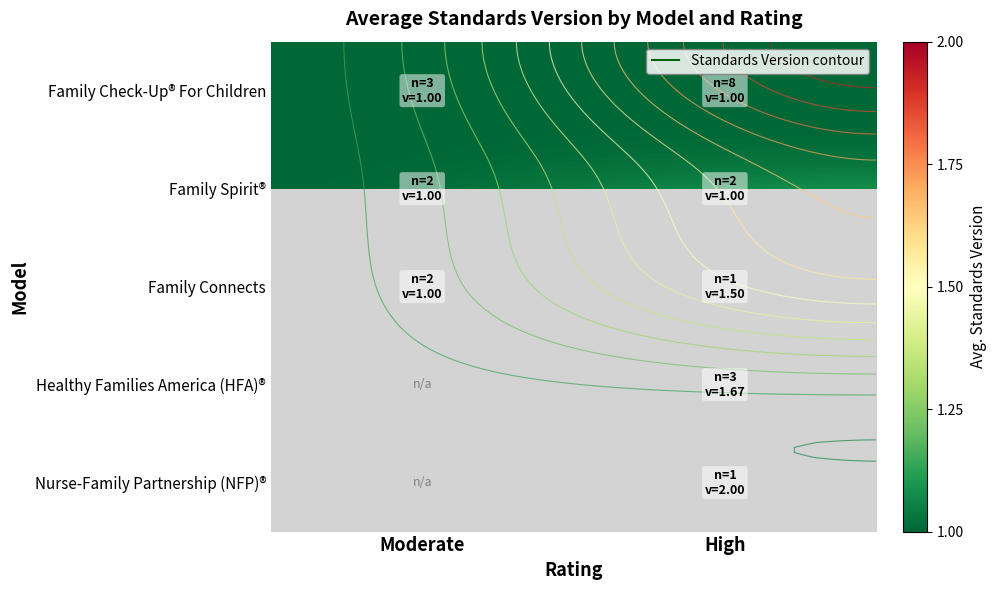

At which label does Family Check-Up® For Children reach its minimum?

Moderate